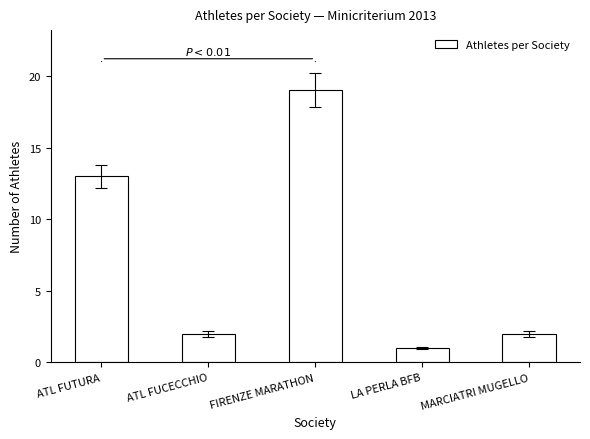

What is the label of the 5th bar from the right?

ATL FUTURA